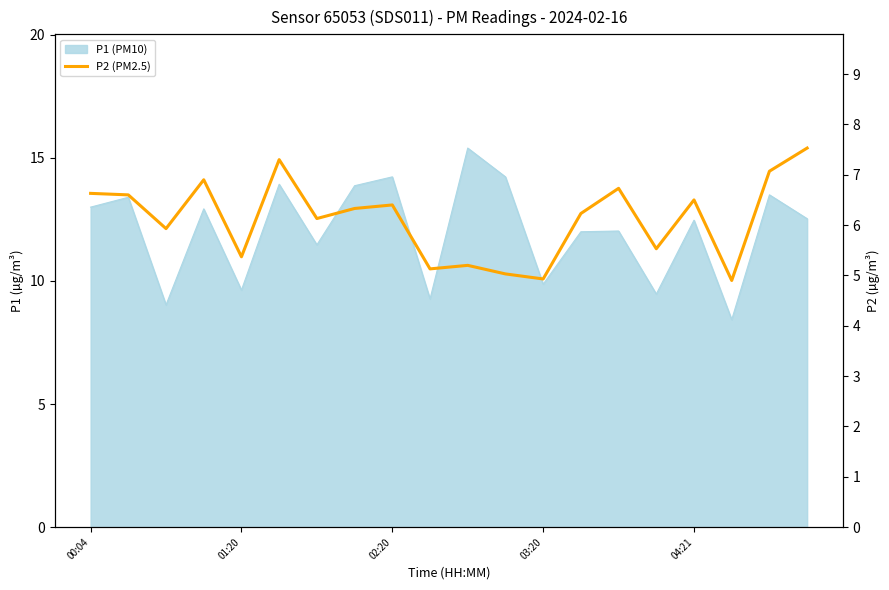

Approximately how many times larger is the value at 04:21 compared to 01:20?

1.2